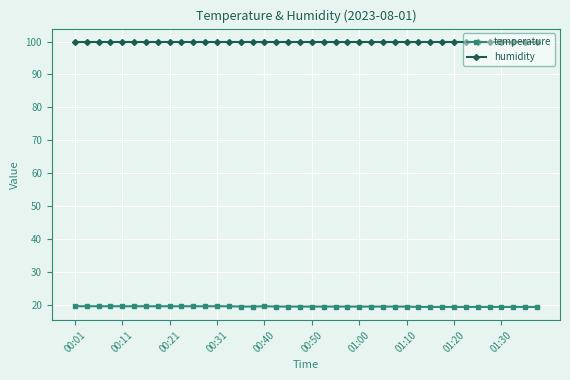

What is the sum of all humidity values?

3996.0